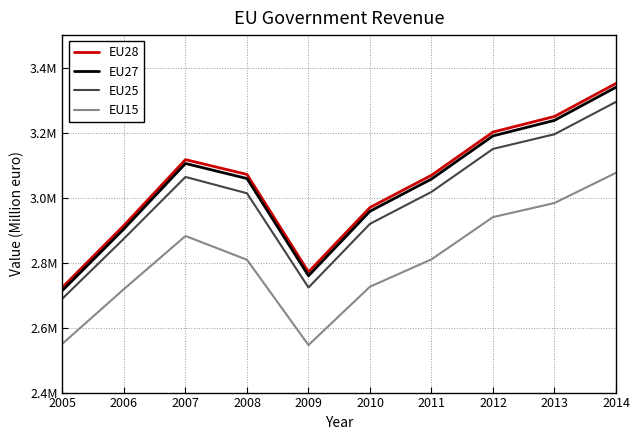

What is the difference between the maximum and minimum values in the EU25 series?

605114.3